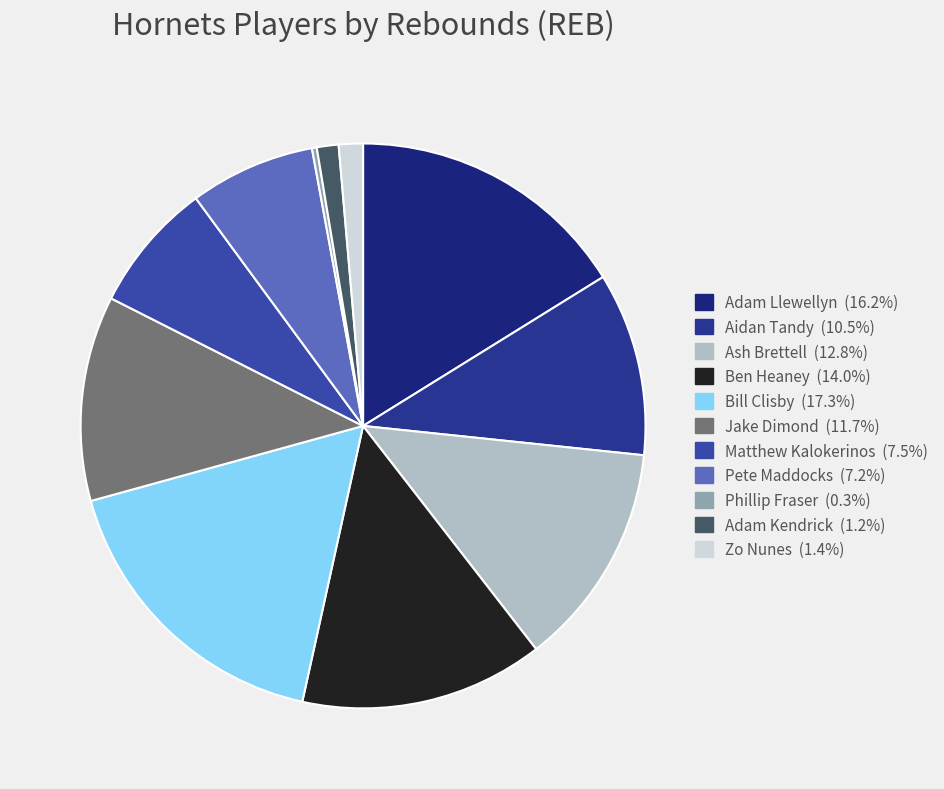

Count the number of slices in the pie.

11